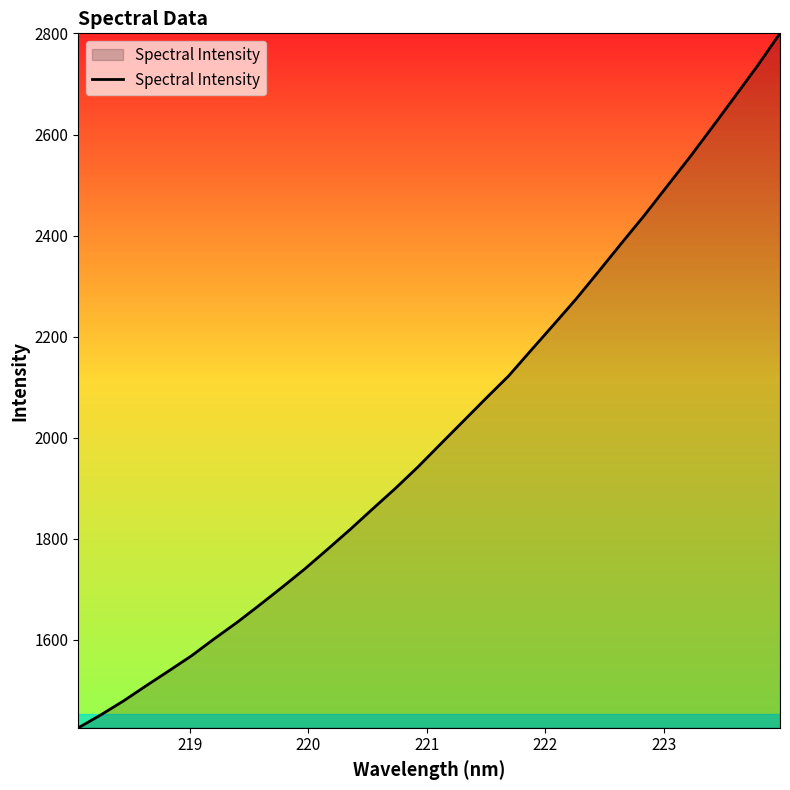

What is the difference between the maximum and minimum values?

1374.5